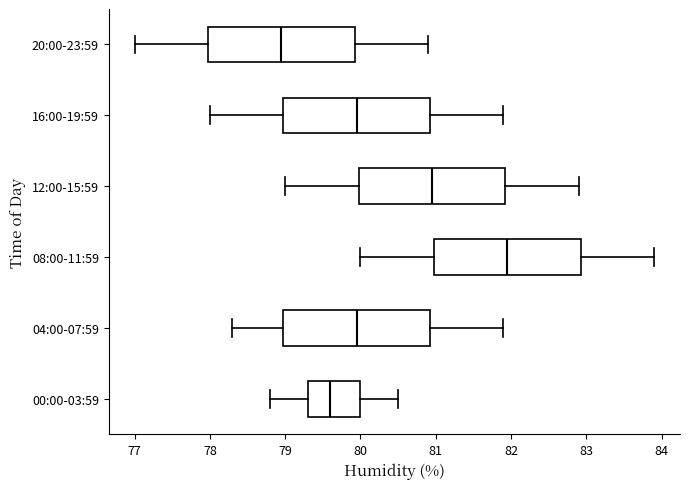

Reading bottom to top, transcribe this box plot: for each box, give where its median line is, the range the box spans, and where its two whiskers end, as read against the x-axis. The values are not printed on the chart, so give them approximately, as read against the axis.

00:00-03:59: median 79.6, box 79.3 to 80.0, whiskers 78.8 to 80.5
04:00-07:59: median 80.0, box 79.0 to 80.9, whiskers 78.3 to 81.9
08:00-11:59: median 82.0, box 81.0 to 82.9, whiskers 80.0 to 83.9
12:00-15:59: median 81.0, box 80.0 to 81.9, whiskers 79.0 to 82.9
16:00-19:59: median 80.0, box 79.0 to 80.9, whiskers 78.0 to 81.9
20:00-23:59: median 79.0, box 78.0 to 79.9, whiskers 77.0 to 80.9